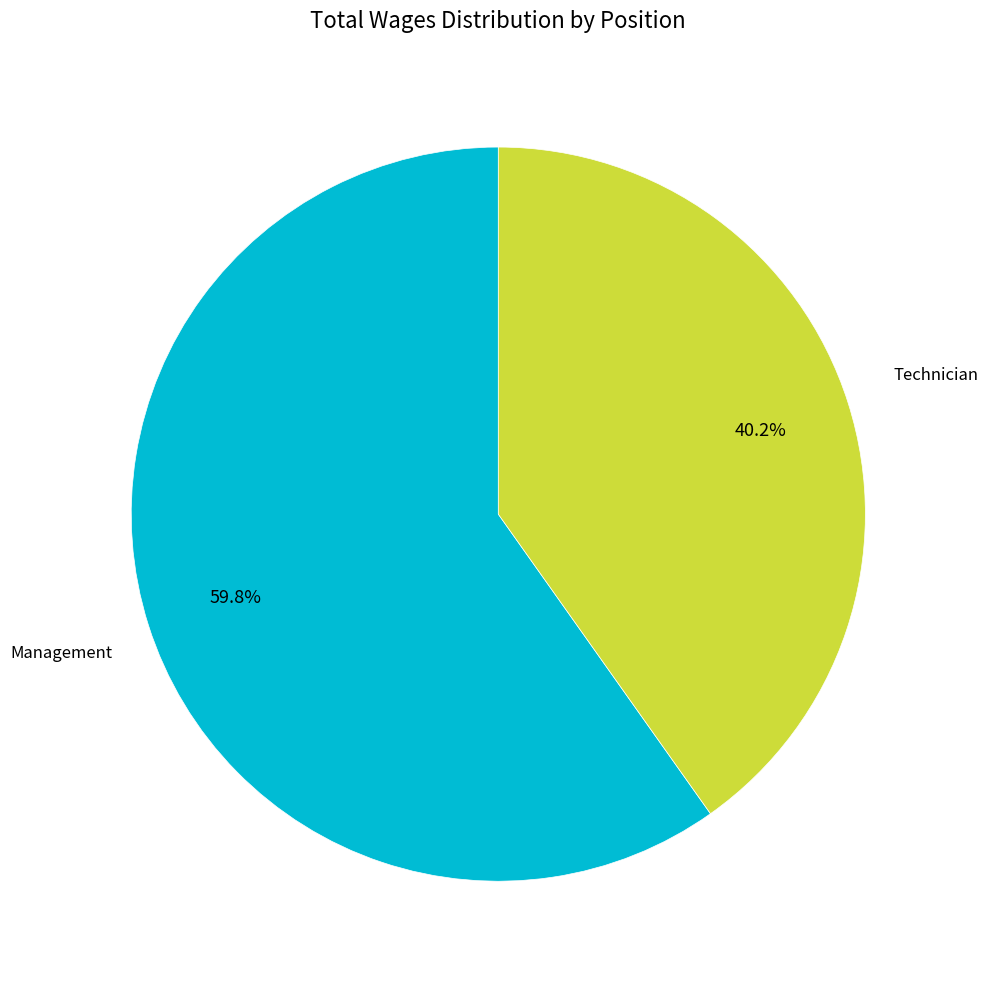

How much of the chart is everything except Technician?

59.8%